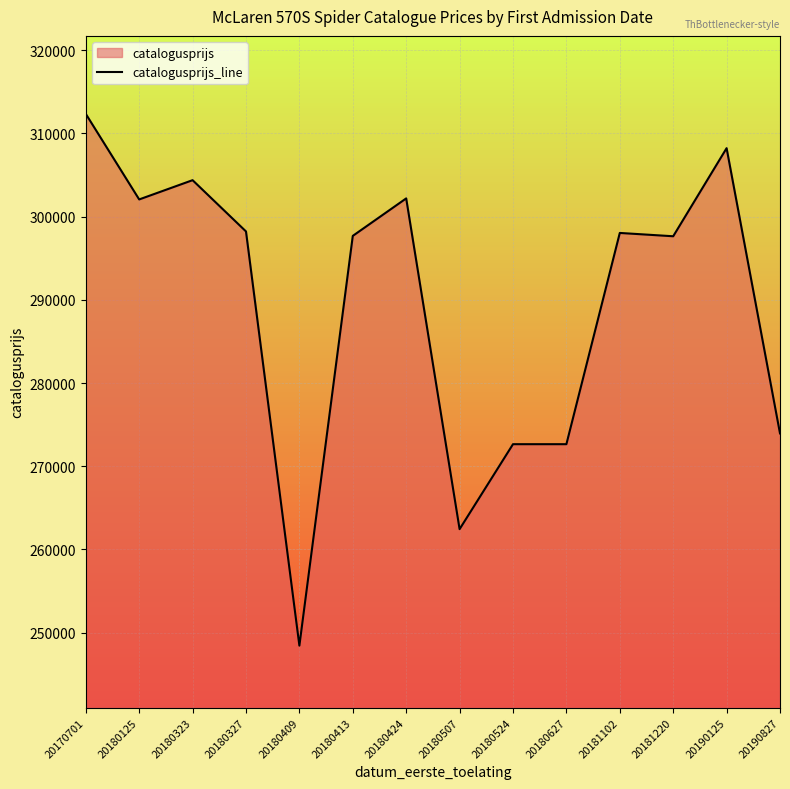

What is the ratio of the value at 20181220 to the value at 20190827?

1.1